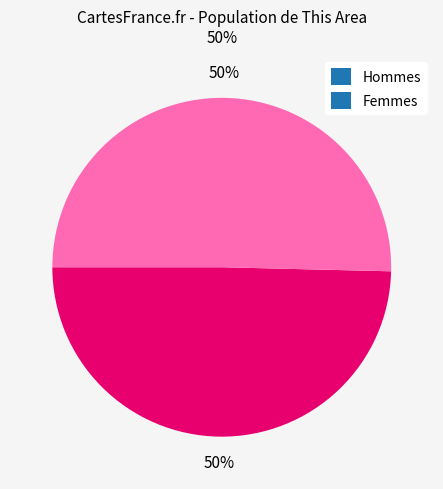

Approximately how many times larger is the value at Hommes compared to Femmes?

1.0